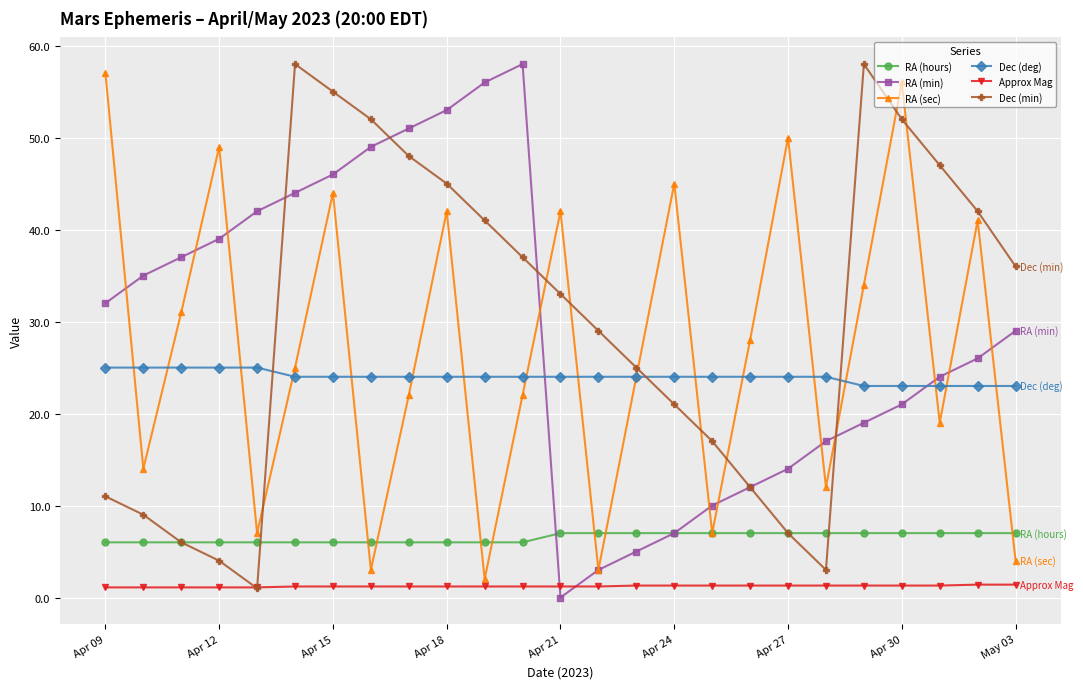

What is the value of the RA (min) point at the 22nd from the left?

21.0